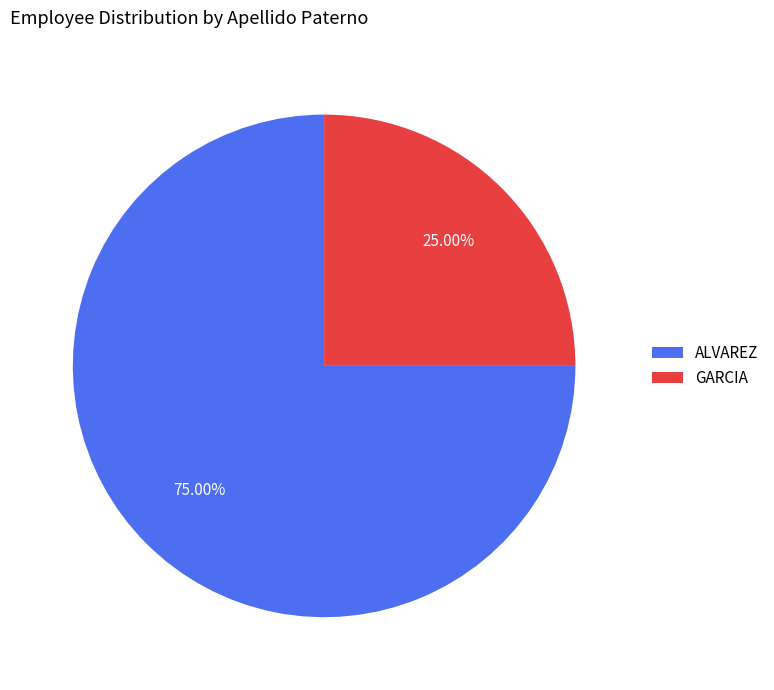

To the nearest percent, what portion does GARCIA represent?

25%